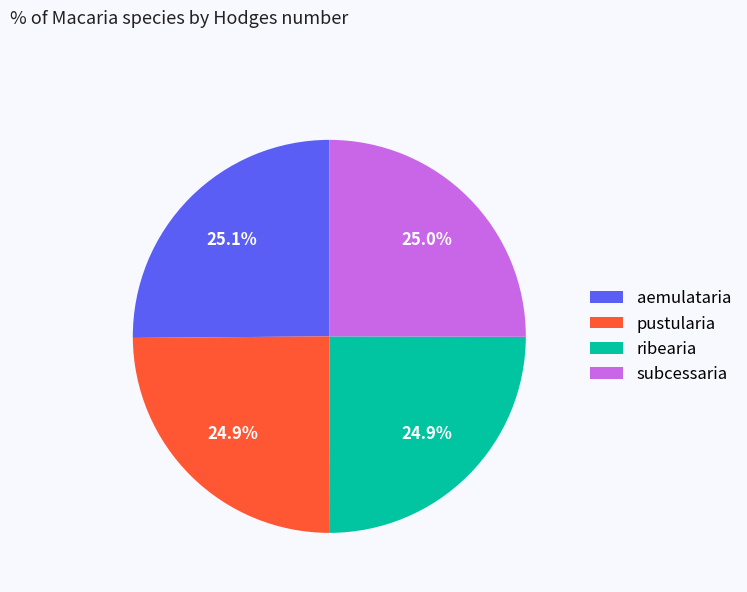

Is it true that subcessaria is 25% of the pie?

True